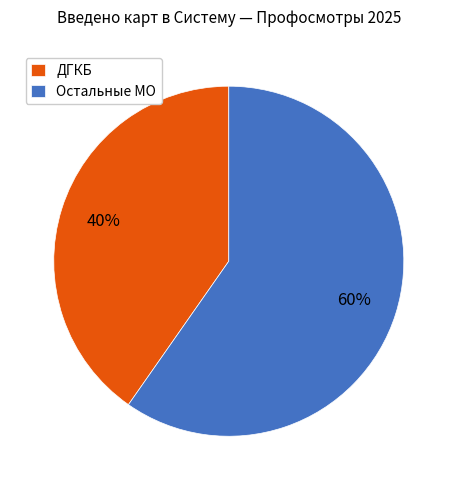

Is it true that Остальные МО is 60% of the pie?

True